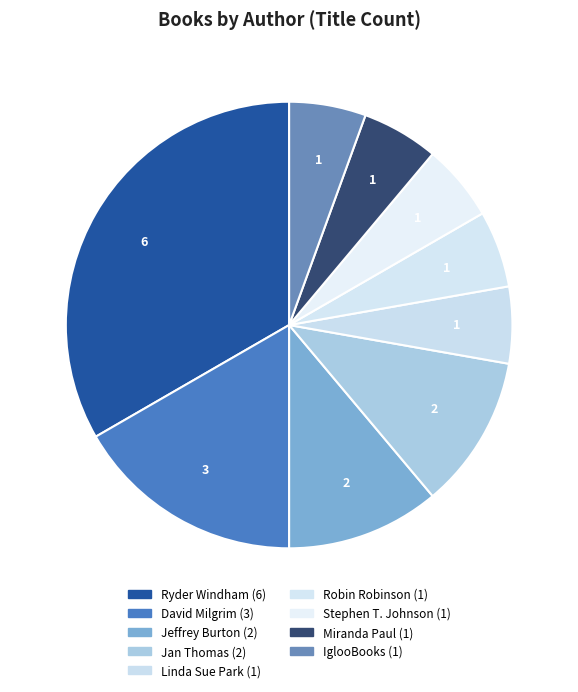

What percentage is NOT represented by Ryder Windham?

66.7%